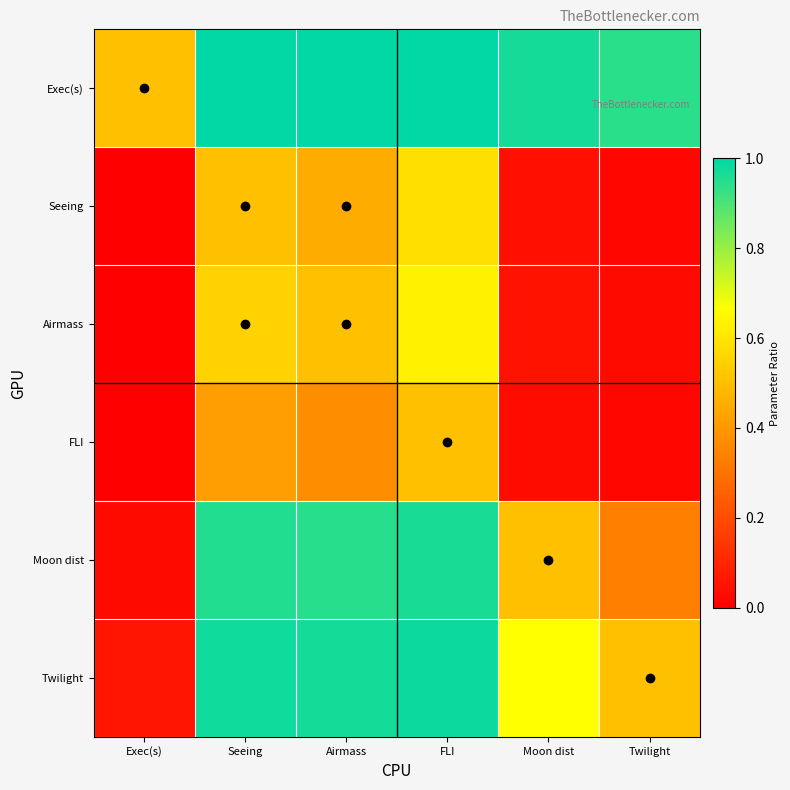

At Twilight, list the series in order from largest to smallest.

Exec(s), Twilight, Moon dist, Airmass, Seeing, FLI